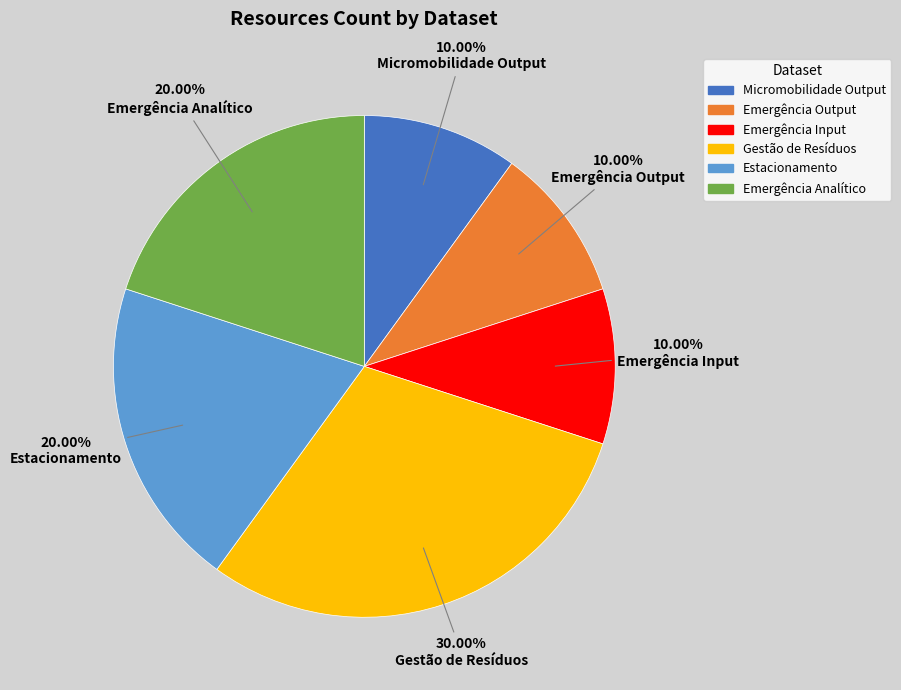

Is there any slice that represents more than half of the pie?

No